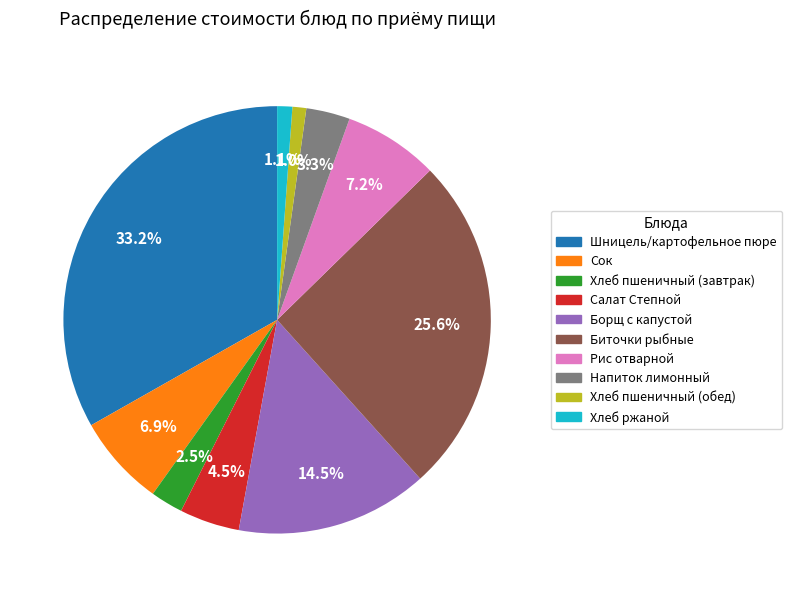

To the nearest percent, what is the combined percentage of Рис отварной and Хлеб ржаной?

8%